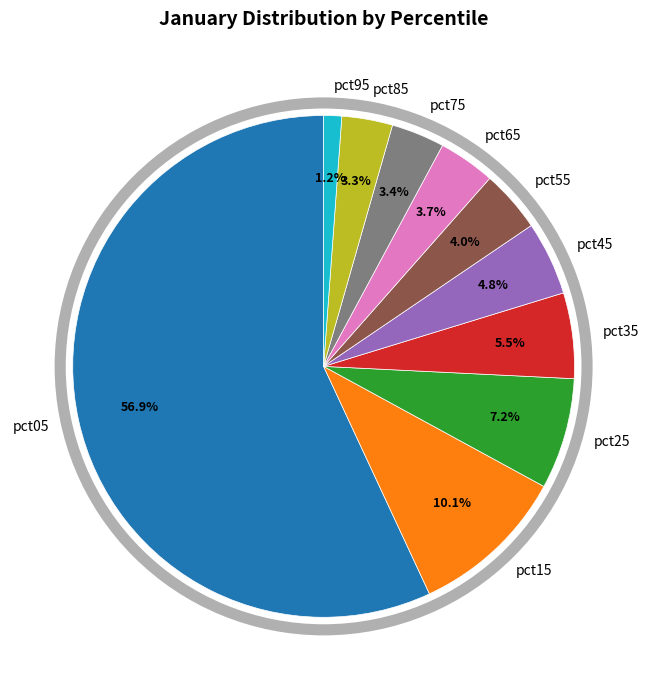

How much of the chart is everything except pct45?

95.2%